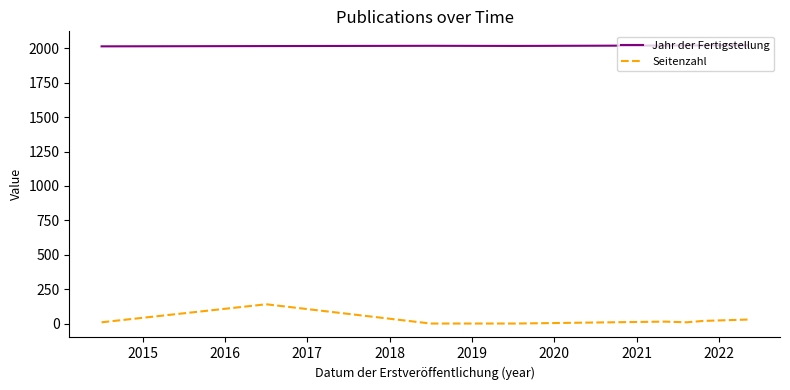

List the series in order of their peak value, lowest first.

Seitenzahl, Jahr der Fertigstellung